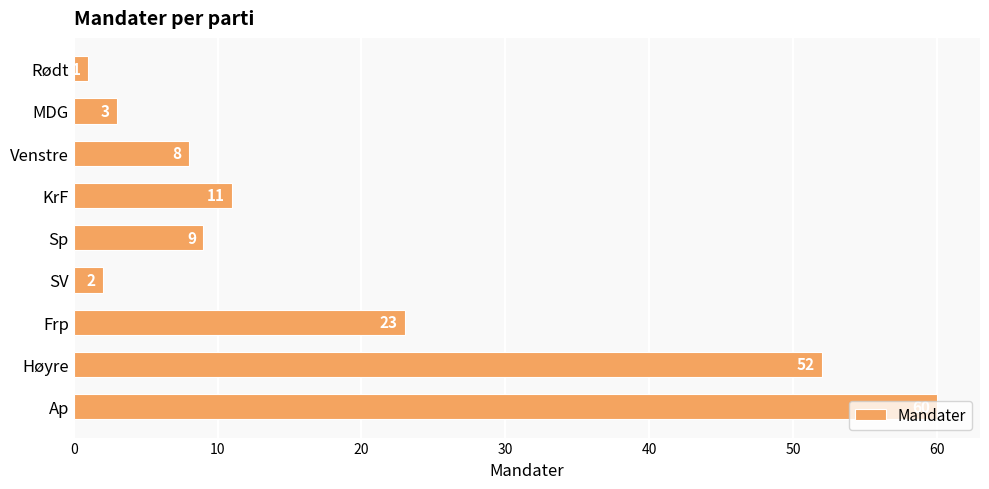

Which category has the lowest value across all series?

Rødt